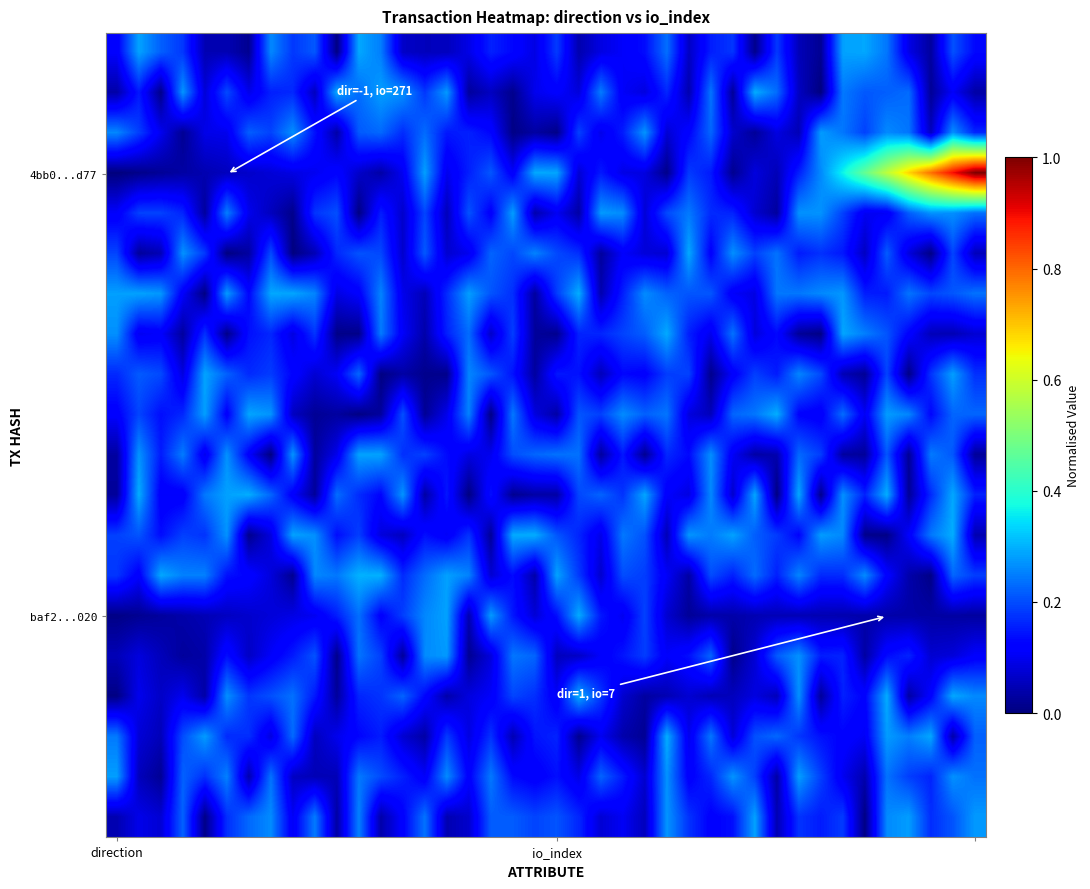

What is the maximum value shown in the chart?

1.0